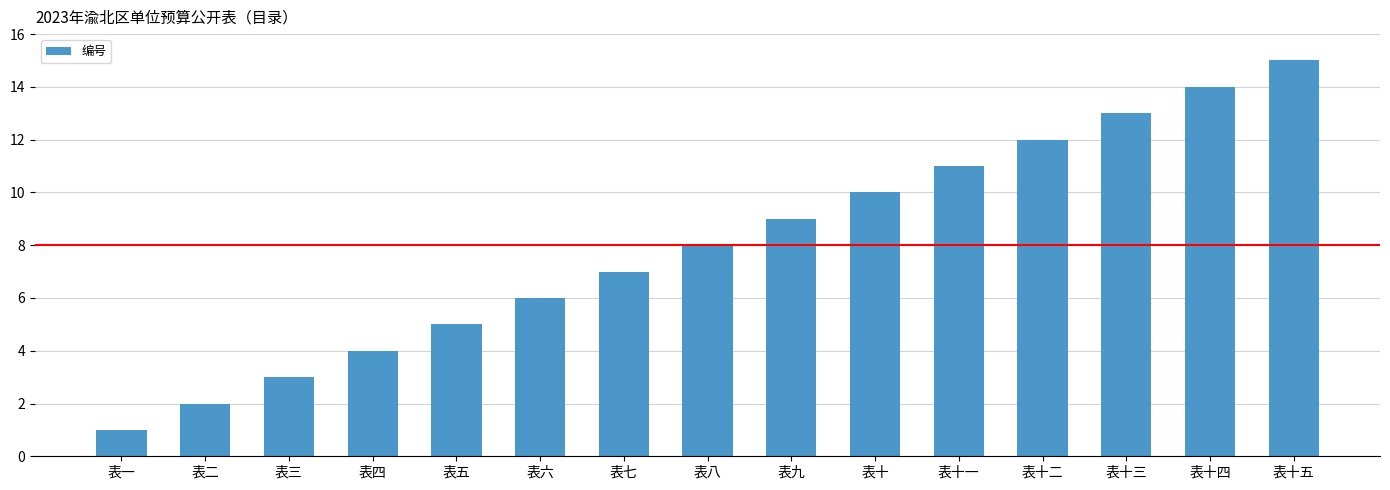

Reading left to right, extract all data points from this chart.

表一=1	表二=2	表三=3	表四=4	表五=5	表六=6	表七=7	表八=8	表九=9	表十=10	表十一=11	表十二=12	表十三=13	表十四=14	表十五=15